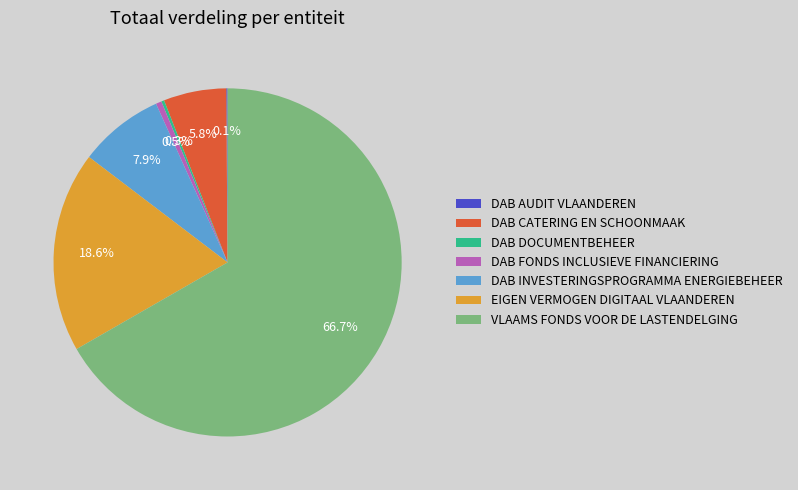

Which slice represents more than half of the pie?

VLAAMS FONDS VOOR DE LASTENDELGING